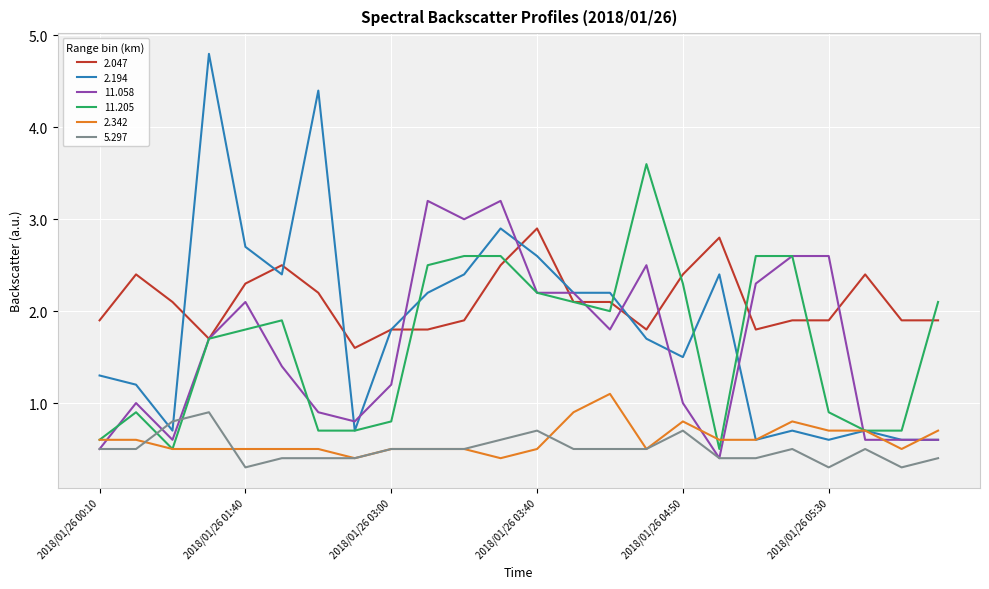

How many distinct data groups are displayed?

6